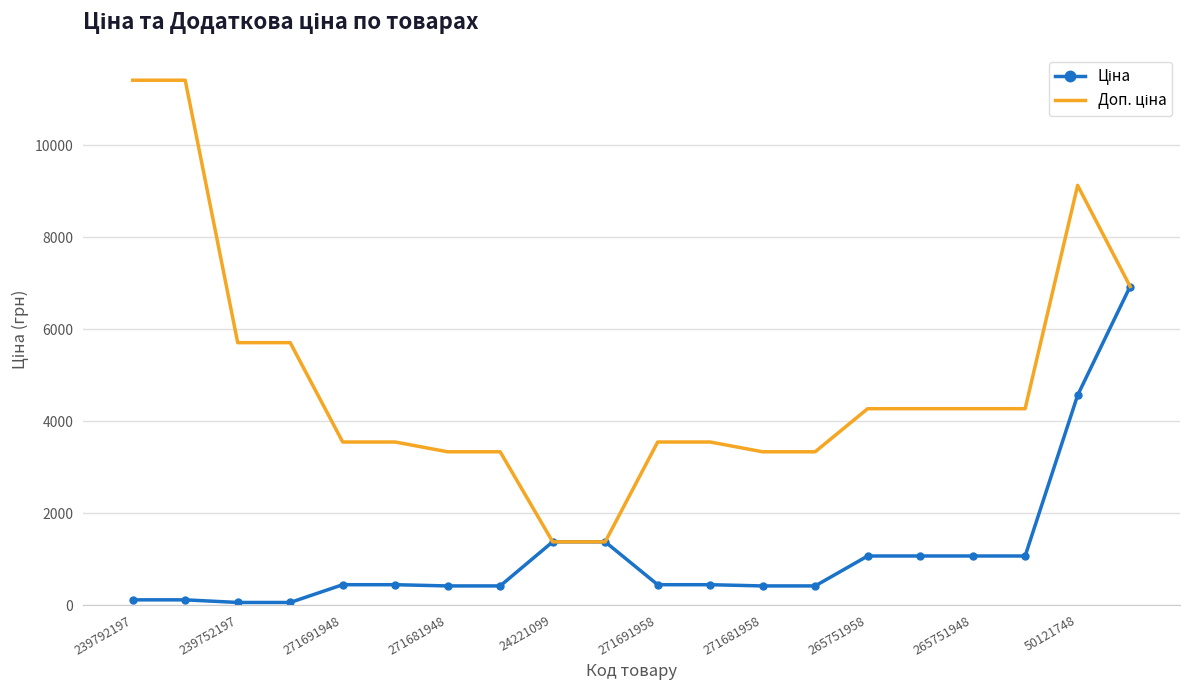

What is the greatest value displayed?

11410.0